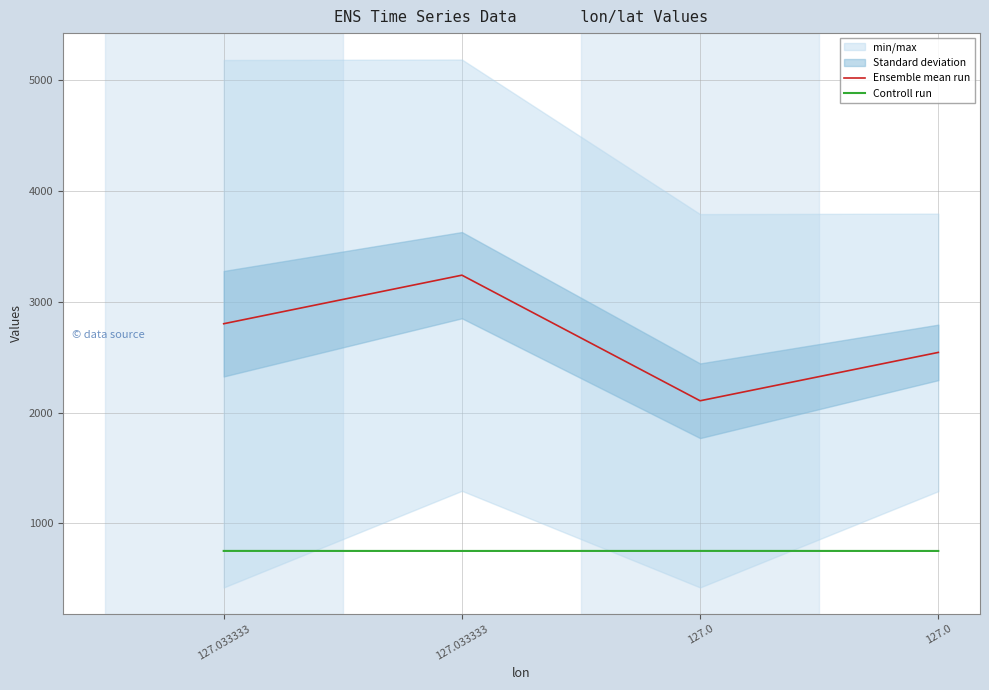

What is the sum of the Ensemble mean run values at 127.0 and 127.033333?

5346.4